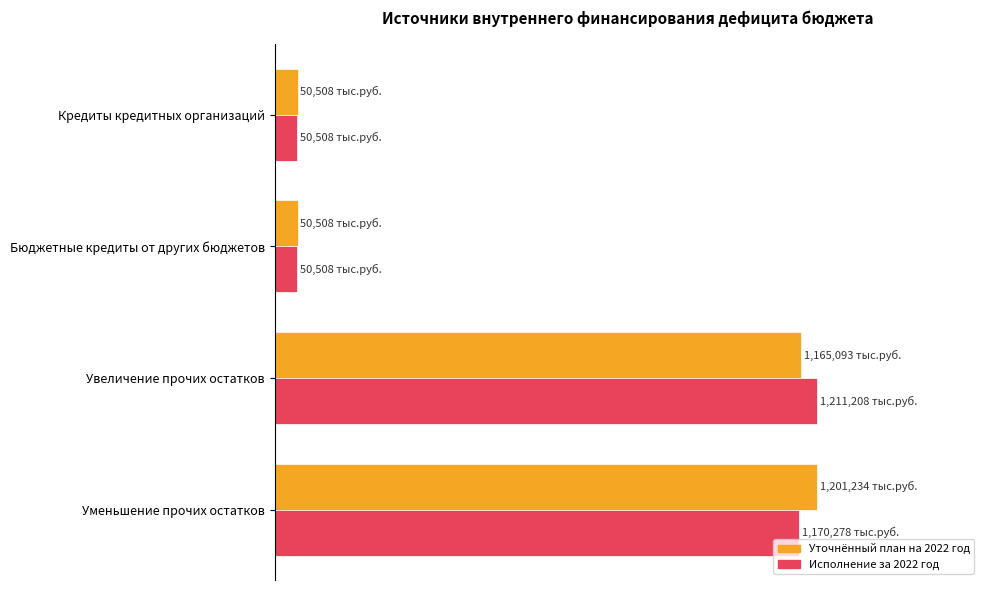

What are all the series names shown in the legend?

Уточнённый план на 2022 год, Исполнение за 2022 год